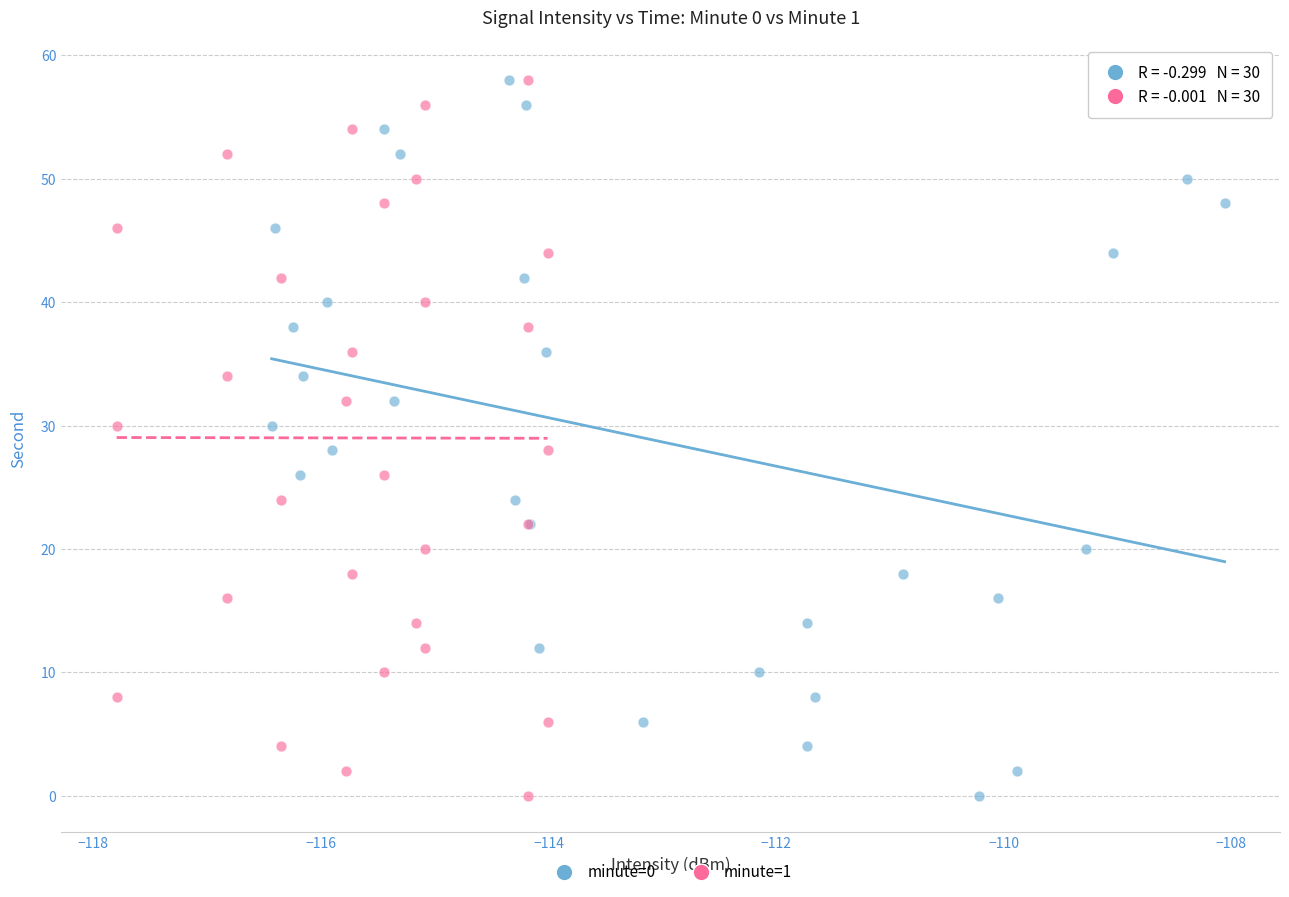

What are all the series names shown in the legend?

minute=0, minute=1